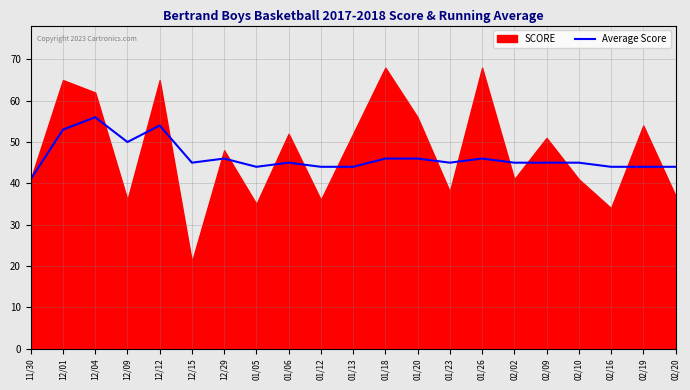

What is the sum of all values?

972